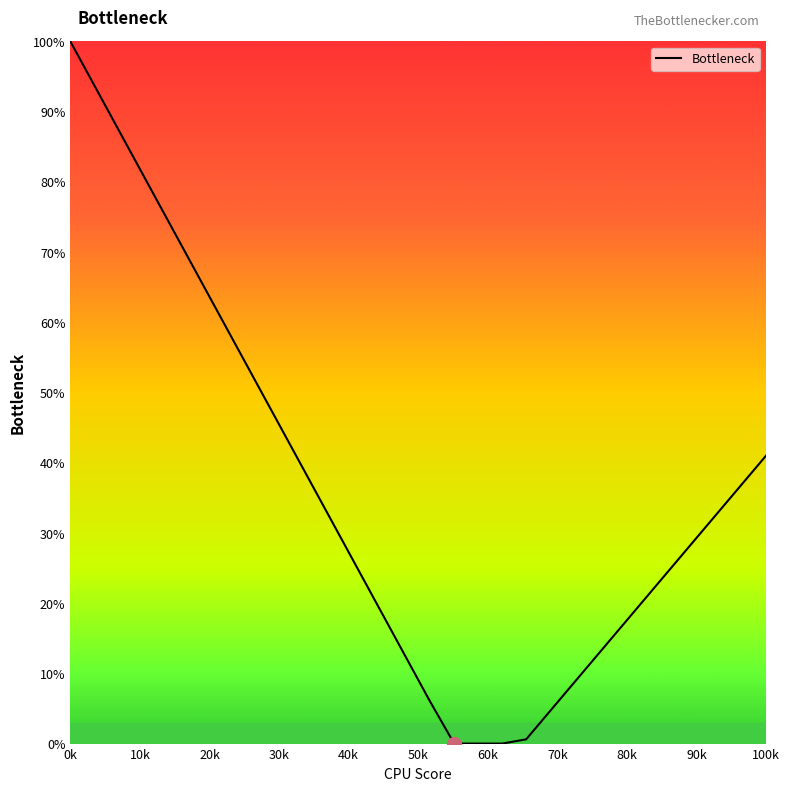

What is the difference between the maximum and minimum values?

100.0